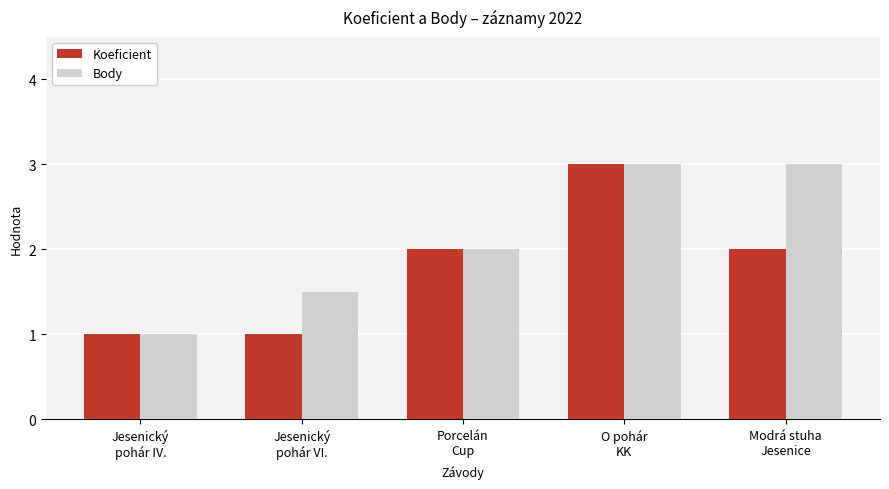

What is the minimum value shown in the chart?

1.0